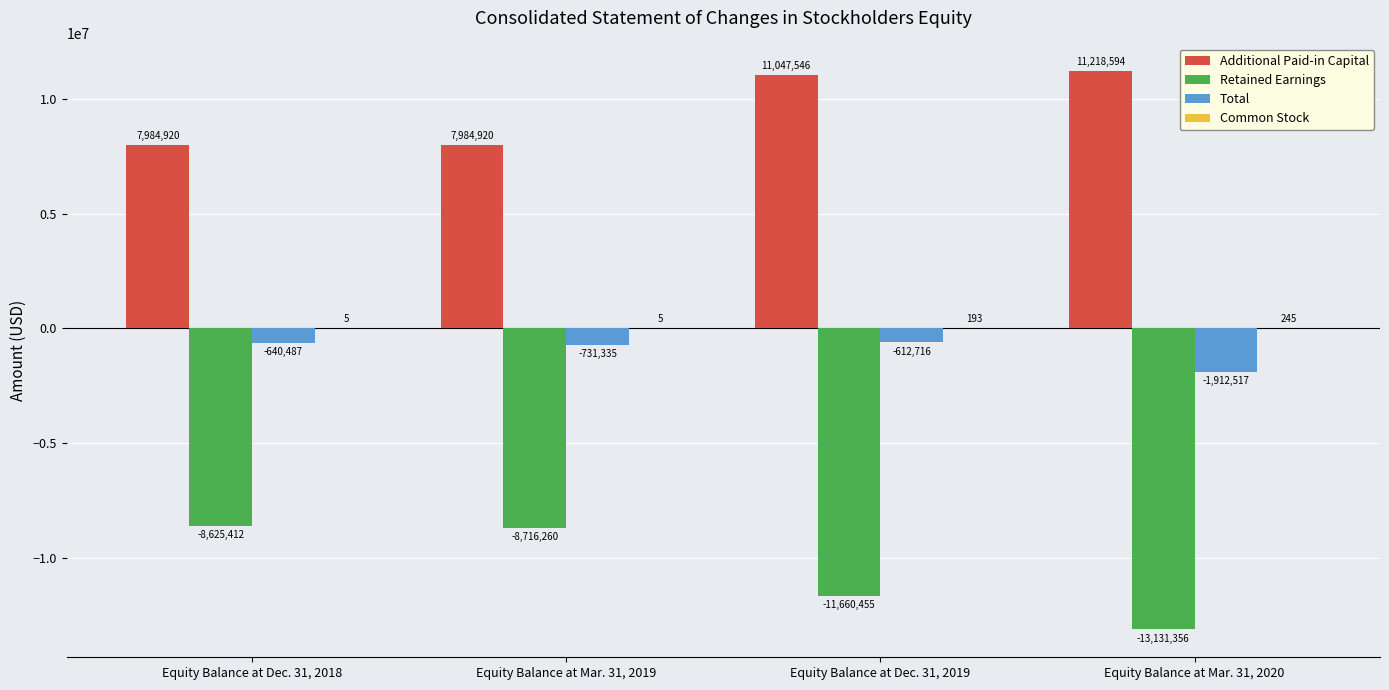

Is it true that Total equals -1912517 at Equity Balance at Mar. 31, 2020?

True